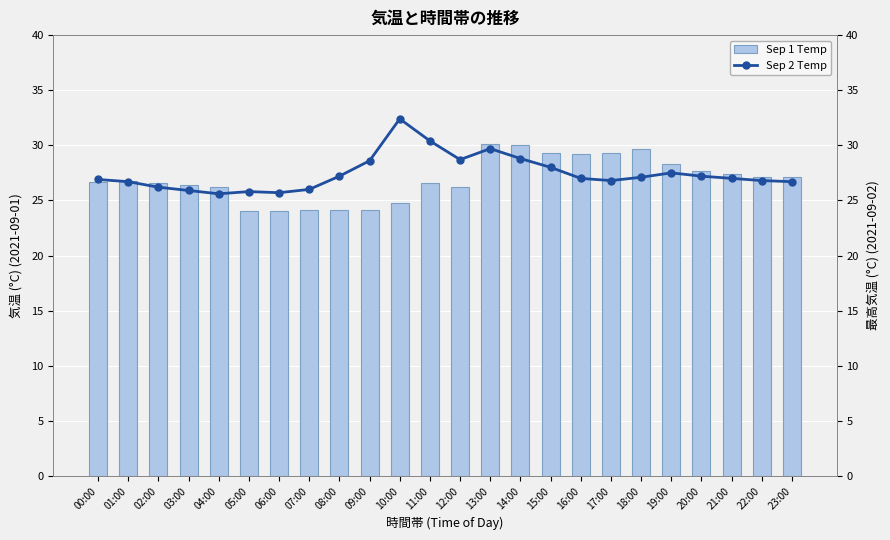

Reading left to right, what are all the values shown in this chart?

Sep 1 Temp: 00:00=26.7	01:00=26.8	02:00=26.6	03:00=26.4	04:00=26.2	05:00=24.0	06:00=24.0	07:00=24.1	08:00=24.1	09:00=24.1	10:00=24.8	11:00=26.6	12:00=26.2	13:00=30.1	14:00=30.0	15:00=29.3	16:00=29.2	17:00=29.3	18:00=29.7	19:00=28.3	20:00=27.7	21:00=27.4	22:00=27.1	23:00=27.1
Sep 2 Temp: 00:00=26.9	01:00=26.7	02:00=26.2	03:00=25.9	04:00=25.6	05:00=25.8	06:00=25.7	07:00=26.0	08:00=27.2	09:00=28.6	10:00=32.4	11:00=30.4	12:00=28.7	13:00=29.7	14:00=28.8	15:00=28.0	16:00=27.0	17:00=26.8	18:00=27.1	19:00=27.5	20:00=27.2	21:00=27.0	22:00=26.8	23:00=26.7